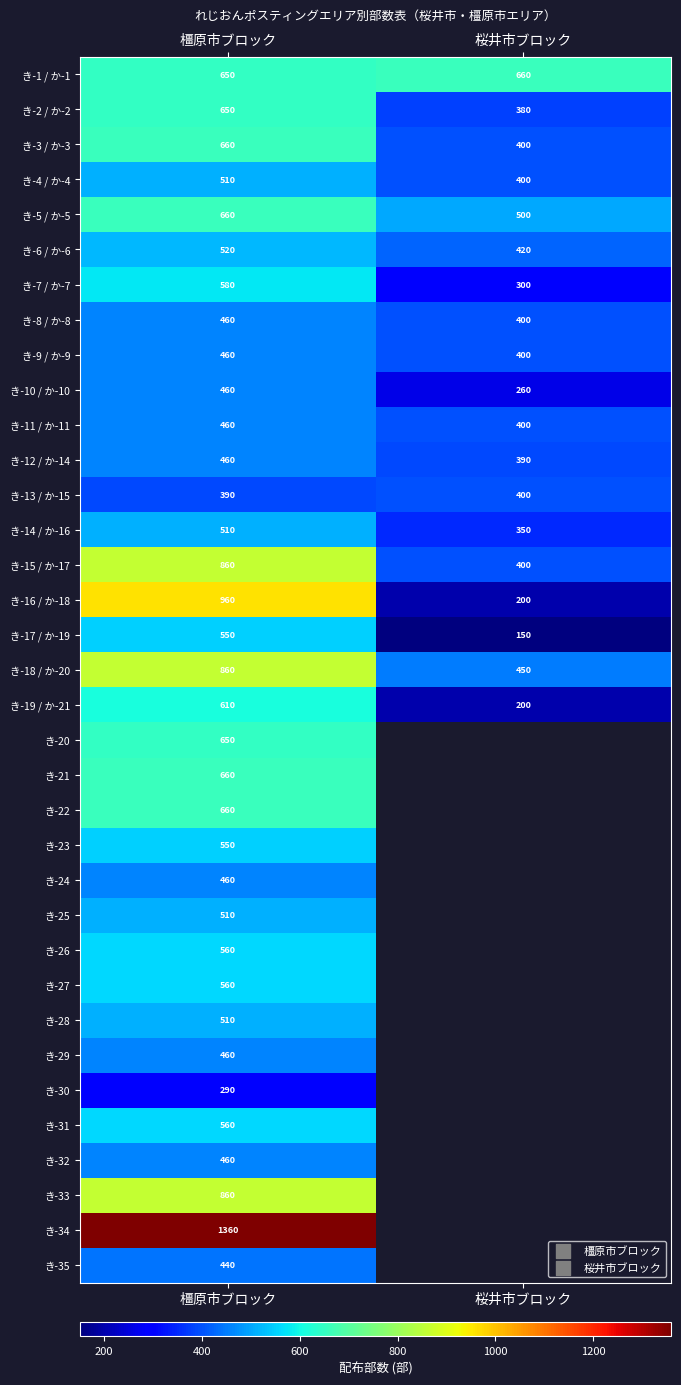

Between 橿原市ブロック and 桜井市ブロック, which is larger?

桜井市ブロック